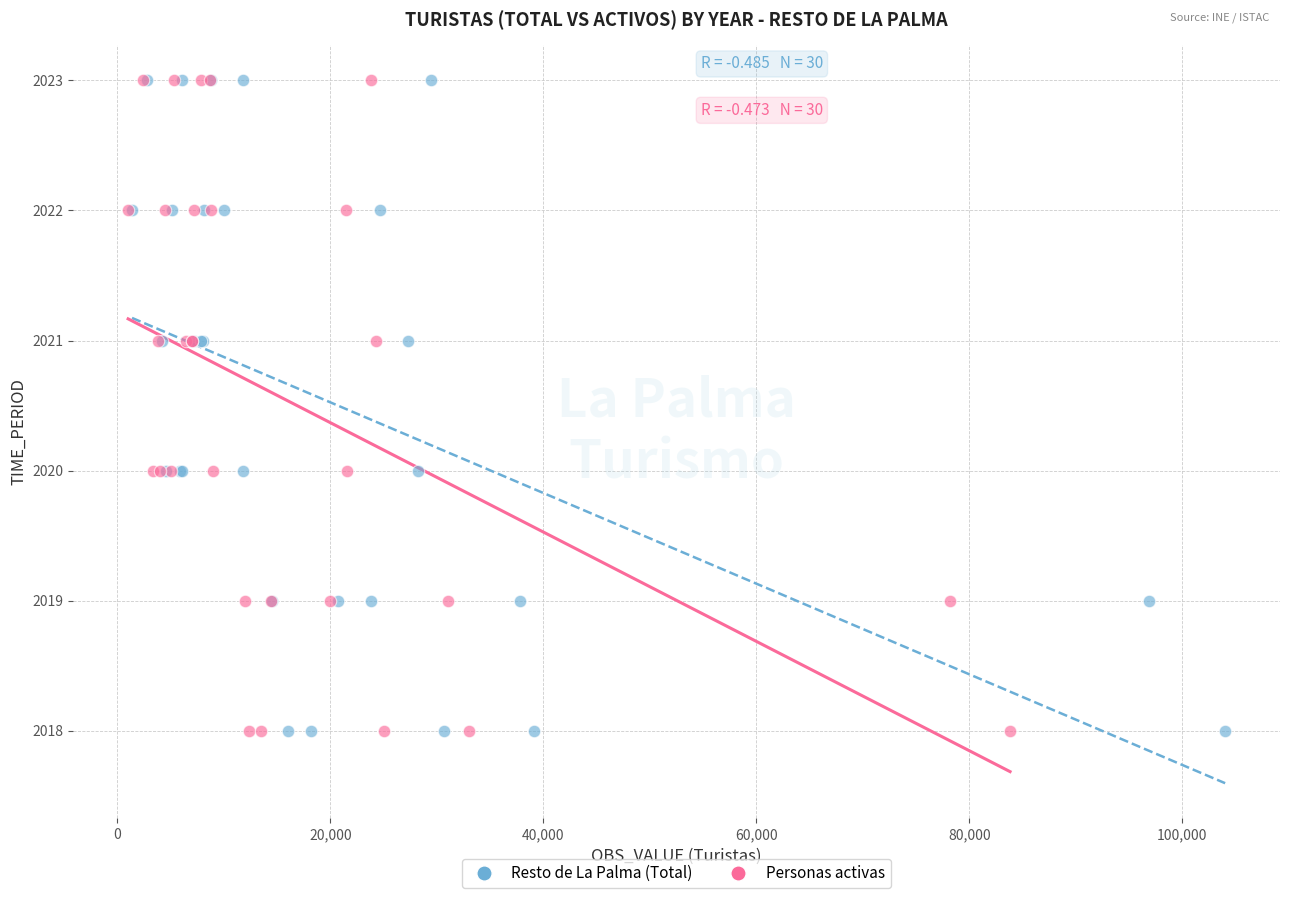

What are all the series names shown in the legend?

Resto de La Palma (Total), Personas activas